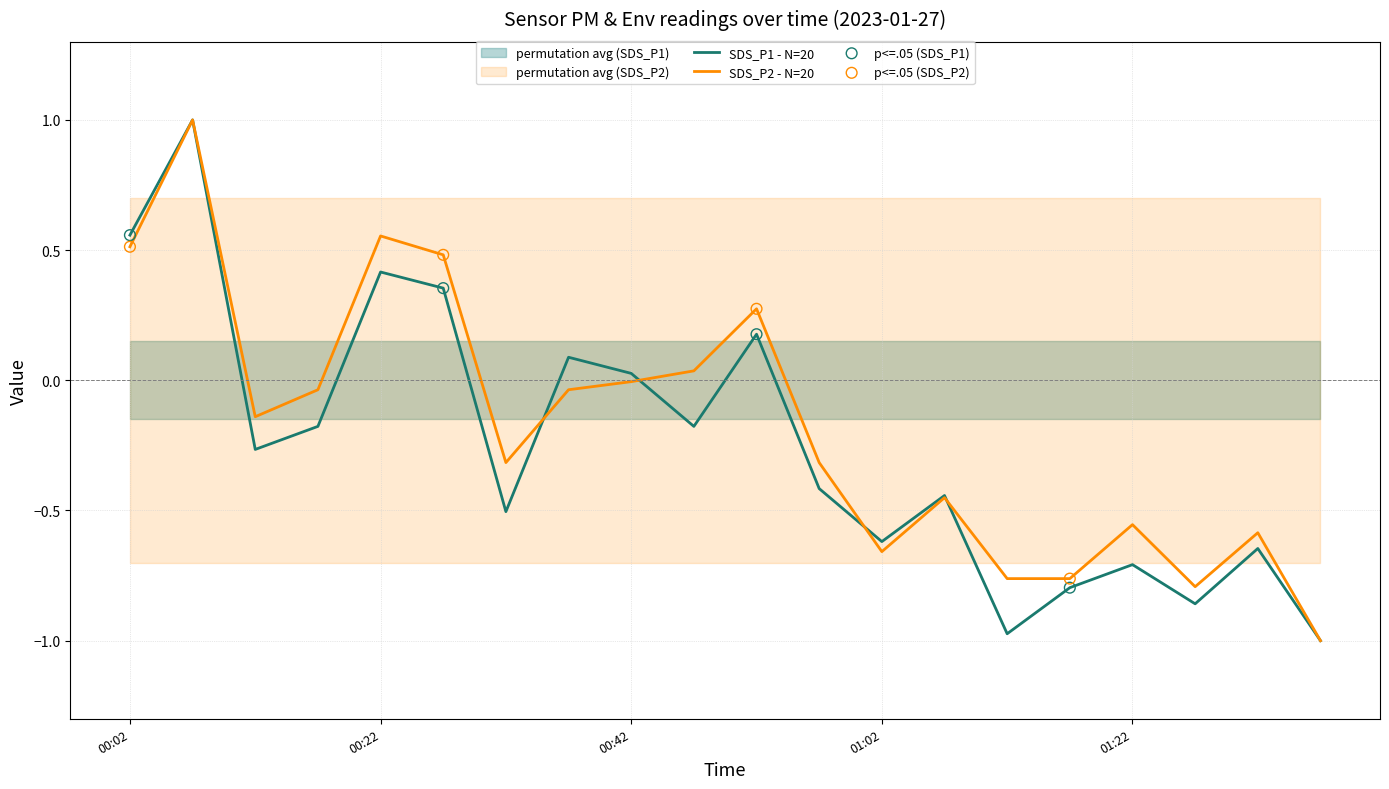

What are all the series names shown in the legend?

SDS_P1, SDS_P2